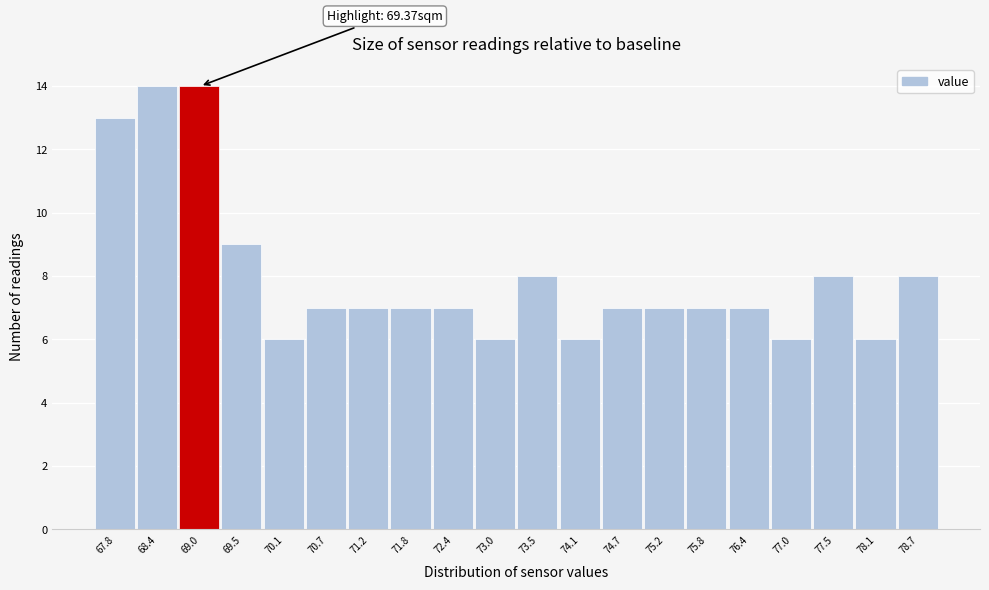

Reading left to right, extract all data points from this chart.

67.8=13	68.4=14	69.0=14	69.5=9	70.1=6	70.7=7	71.2=7	71.8=7	72.4=7	73.0=6	73.5=8	74.1=6	74.7=7	75.2=7	75.8=7	76.4=7	77.0=6	77.5=8	78.1=6	78.7=8